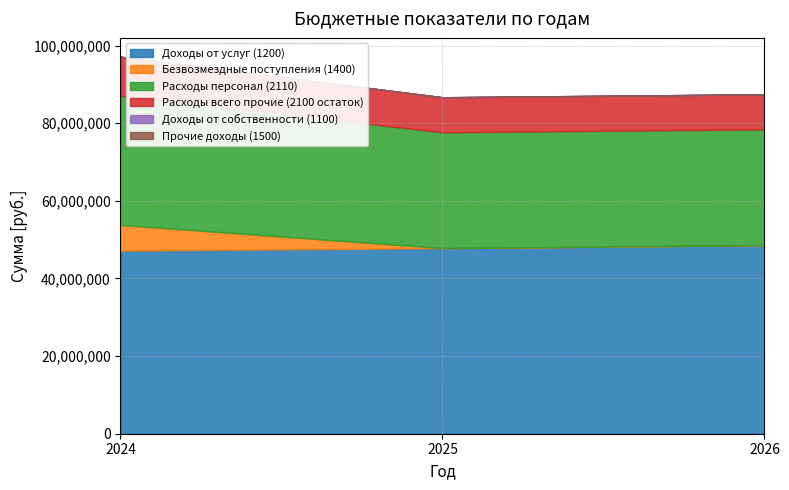

Is the value of Расходы всего прочие (2100 остаток) at 2026 greater than the value of Доходы от услуг (1200) at 2025?

No